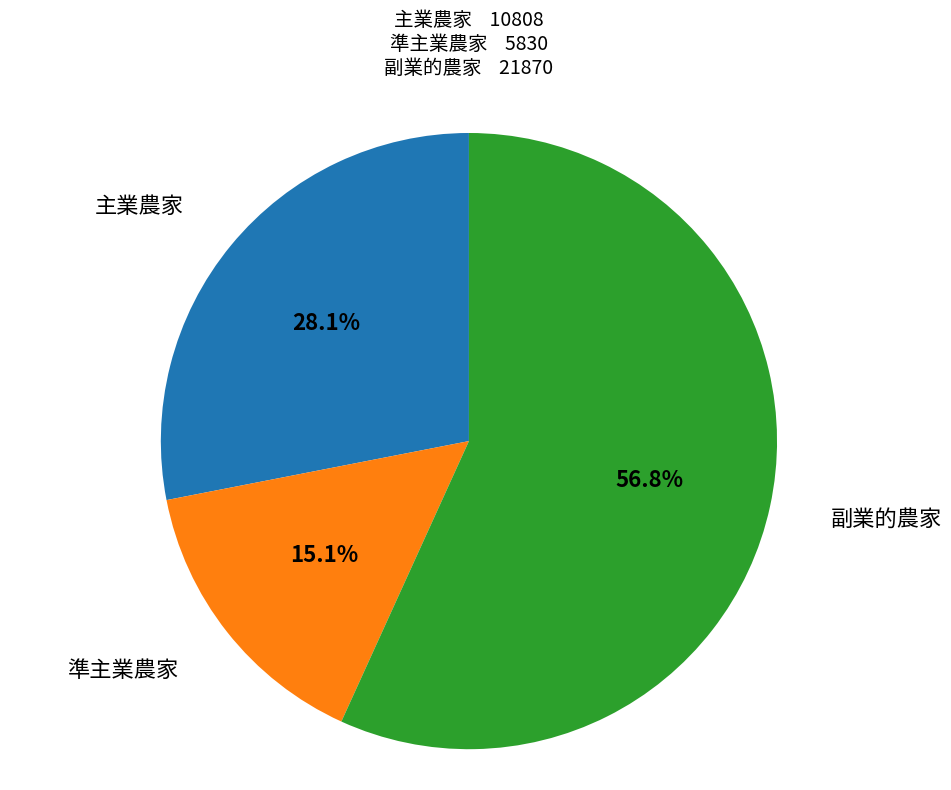

To the nearest percent, what is the combined percentage of 主業農家 and 準主業農家?

43%